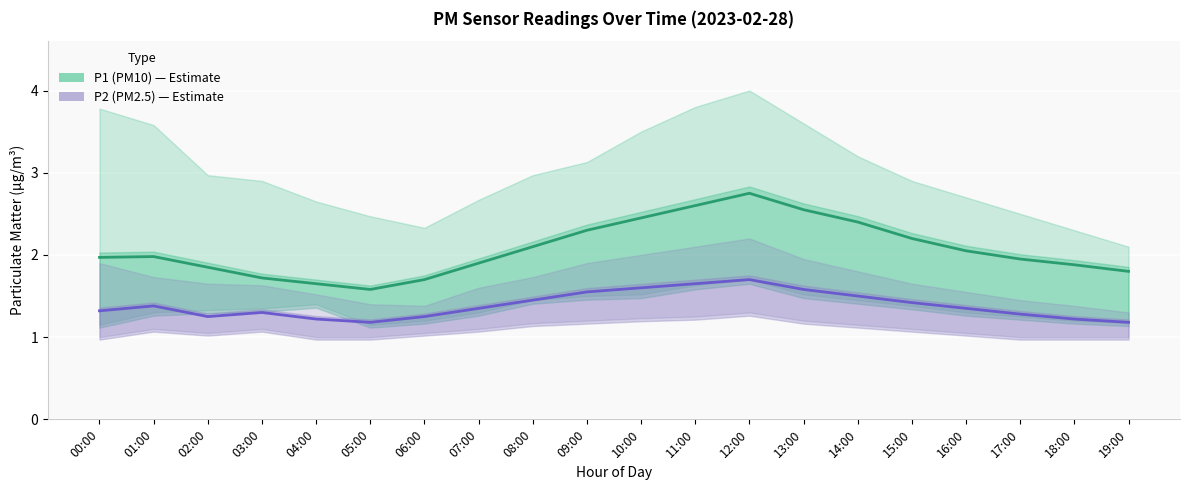

What is the maximum value shown in the chart?

2.8